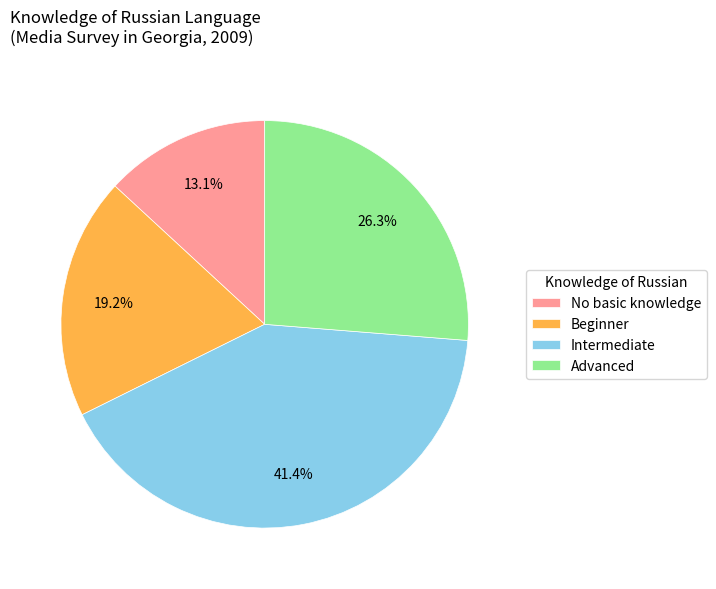

How many slices are in this pie chart?

4